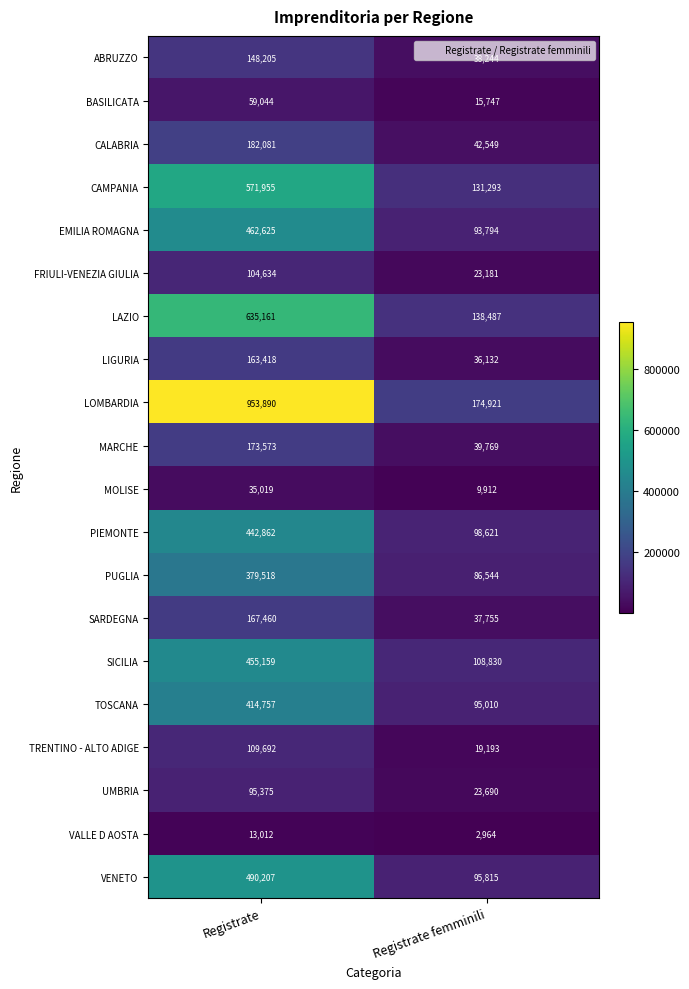

List the series in order of their peak value, lowest first.

VALLE D AOSTA, MOLISE, BASILICATA, UMBRIA, FRIULI-VENEZIA GIULIA, TRENTINO - ALTO ADIGE, ABRUZZO, LIGURIA, SARDEGNA, MARCHE, CALABRIA, PUGLIA, TOSCANA, PIEMONTE, SICILIA, EMILIA ROMAGNA, VENETO, CAMPANIA, LAZIO, LOMBARDIA